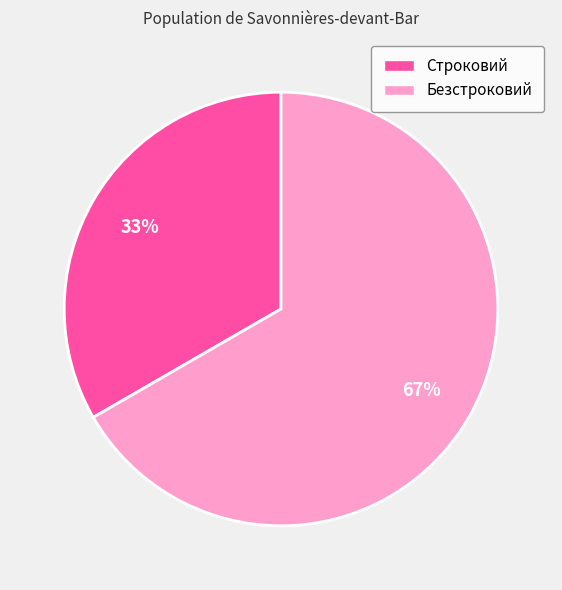

Between Безстроковий and Строковий, which is larger?

Безстроковий